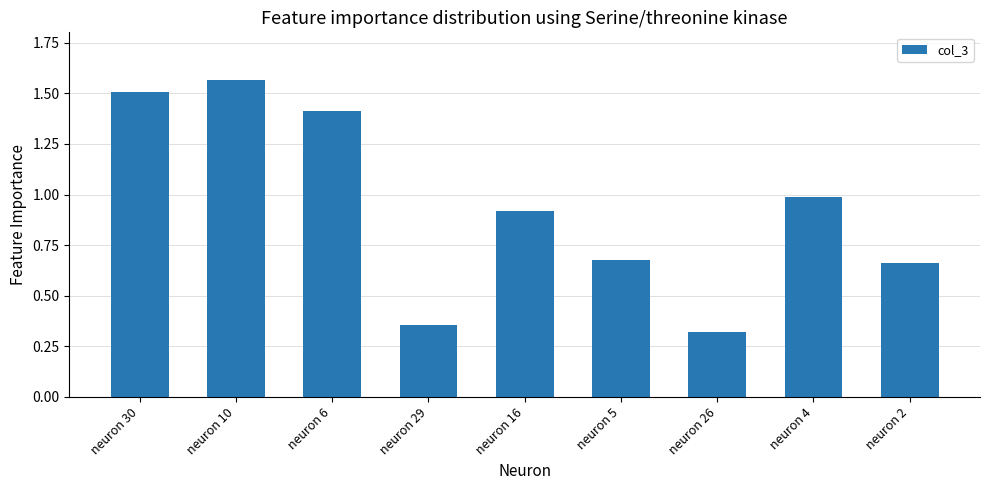

What is the change in value from neuron 29 to neuron 16?

+0.6